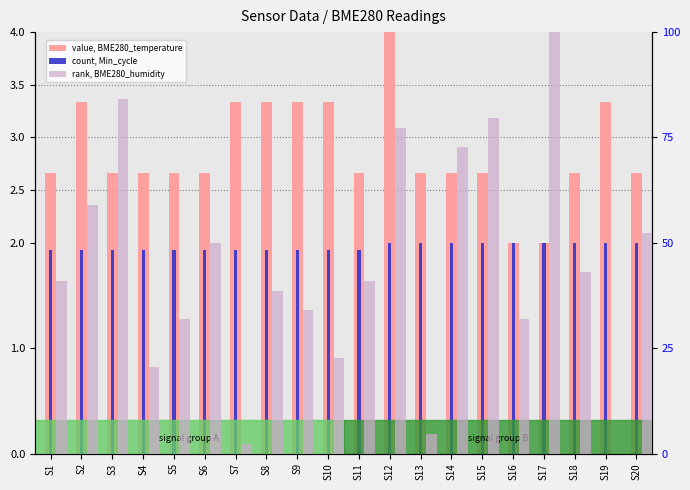

The value, BME280_temperature series shows 2.7 at S4. True or false?

True